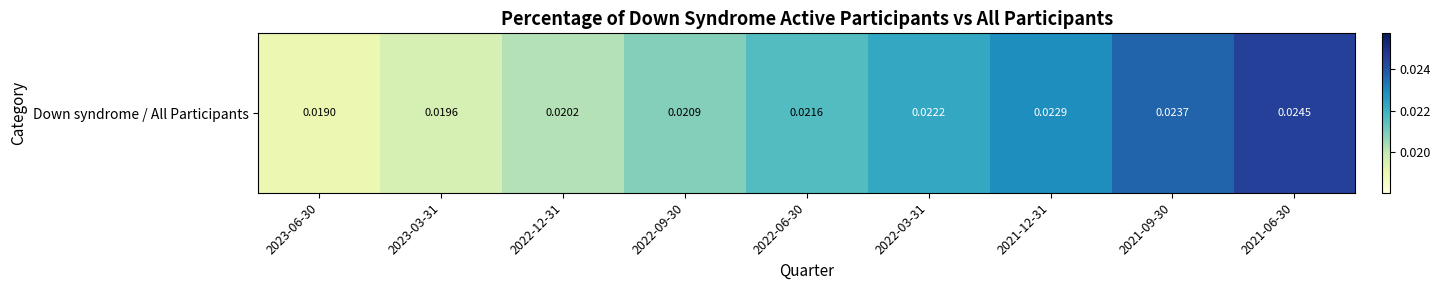

Reading left to right, transcribe all the data shown in this chart.

2023-06-30=0.0	2023-03-31=0.0	2022-12-31=0.0	2022-09-30=0.0	2022-06-30=0.0	2022-03-31=0.0	2021-12-31=0.0	2021-09-30=0.0	2021-06-30=0.0